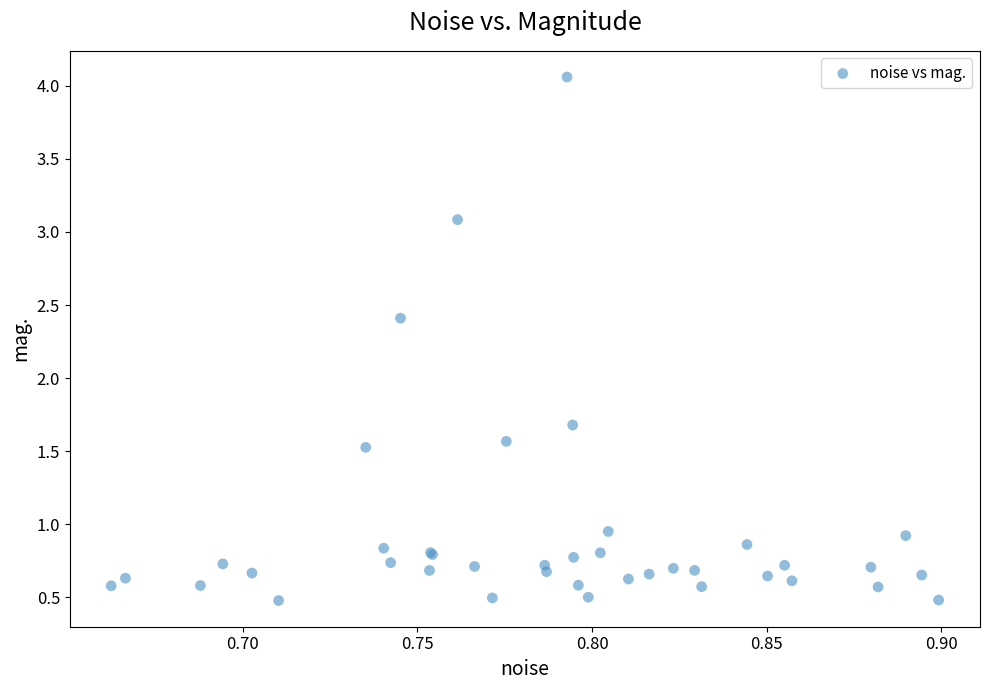

What Y value in the scatter plot is closest to 2?

1.7